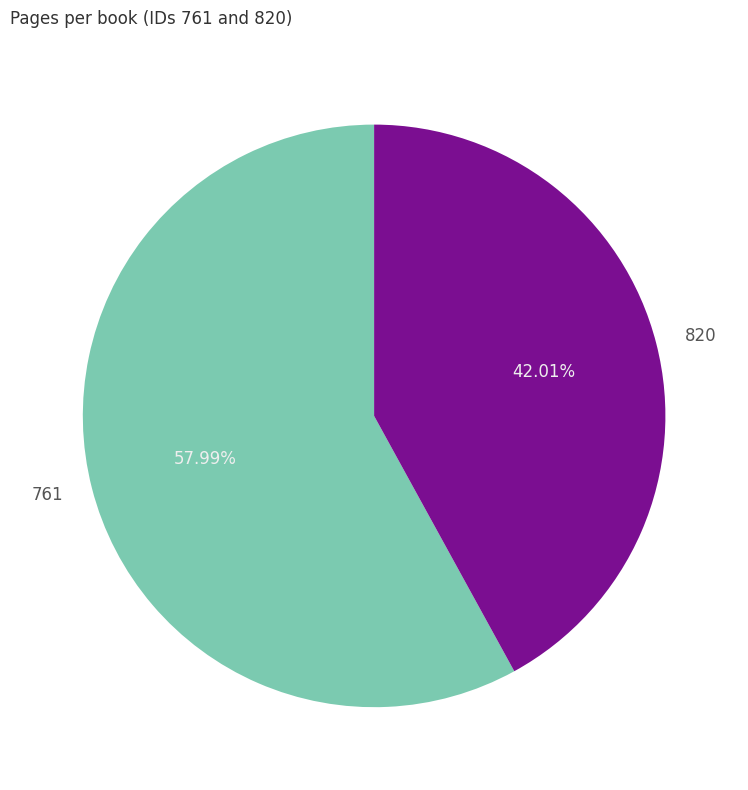

How many slices are in this pie chart?

2